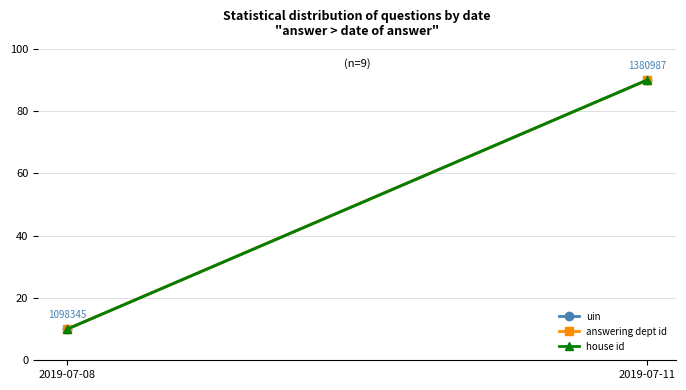

Reading left to right, list all the values displayed in this chart.

uin: 2019-07-08=10	2019-07-11=90
answering dept id: 2019-07-08=10	2019-07-11=90
house id: 2019-07-08=10	2019-07-11=90